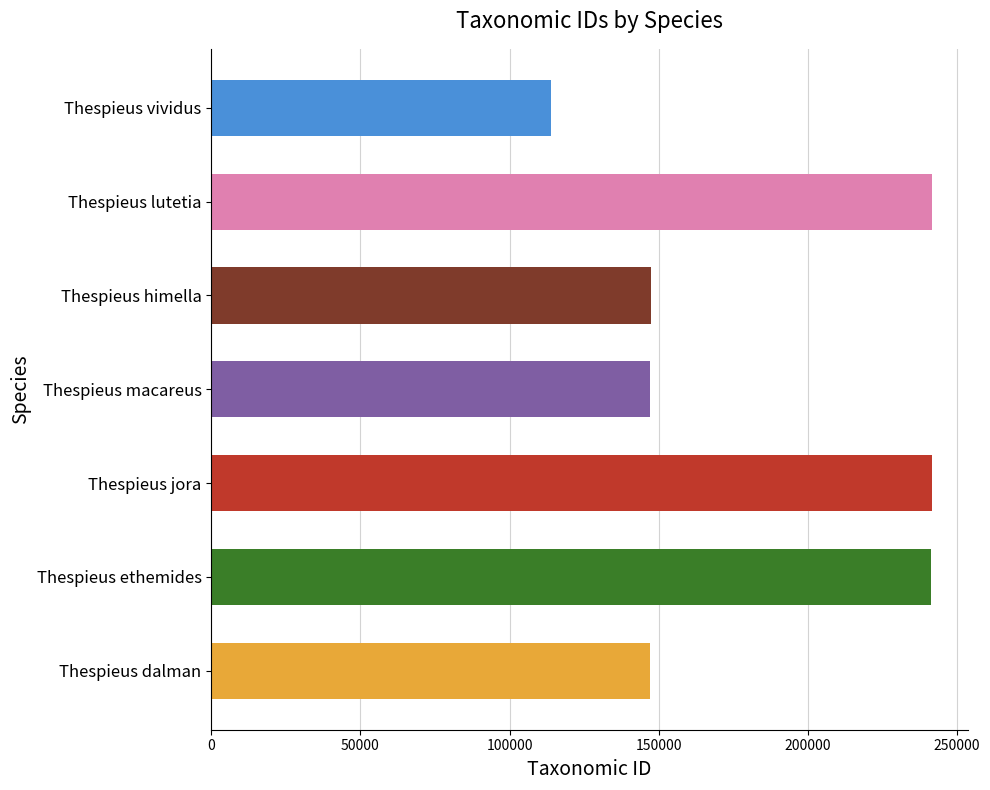

What is the approximate value at Thespieus vividus, to the nearest 50?

113850